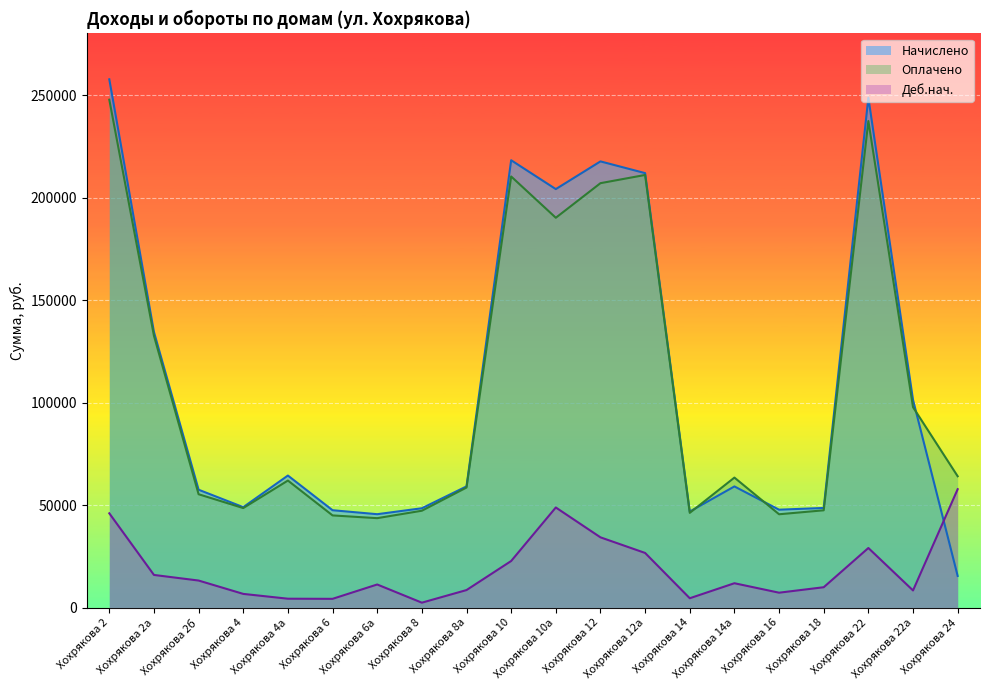

Where is the first local minimum for Оплачено?

Хохрякова 4